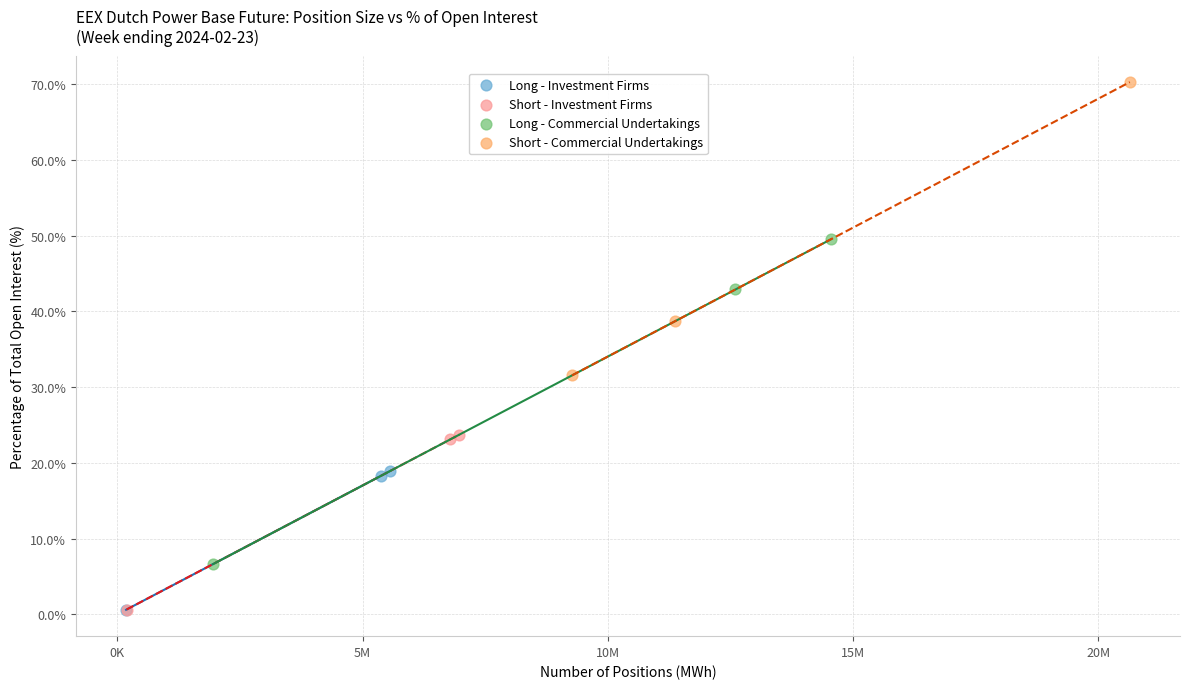

Which series has the widest spread of Y values?

Long - Commercial Undertakings